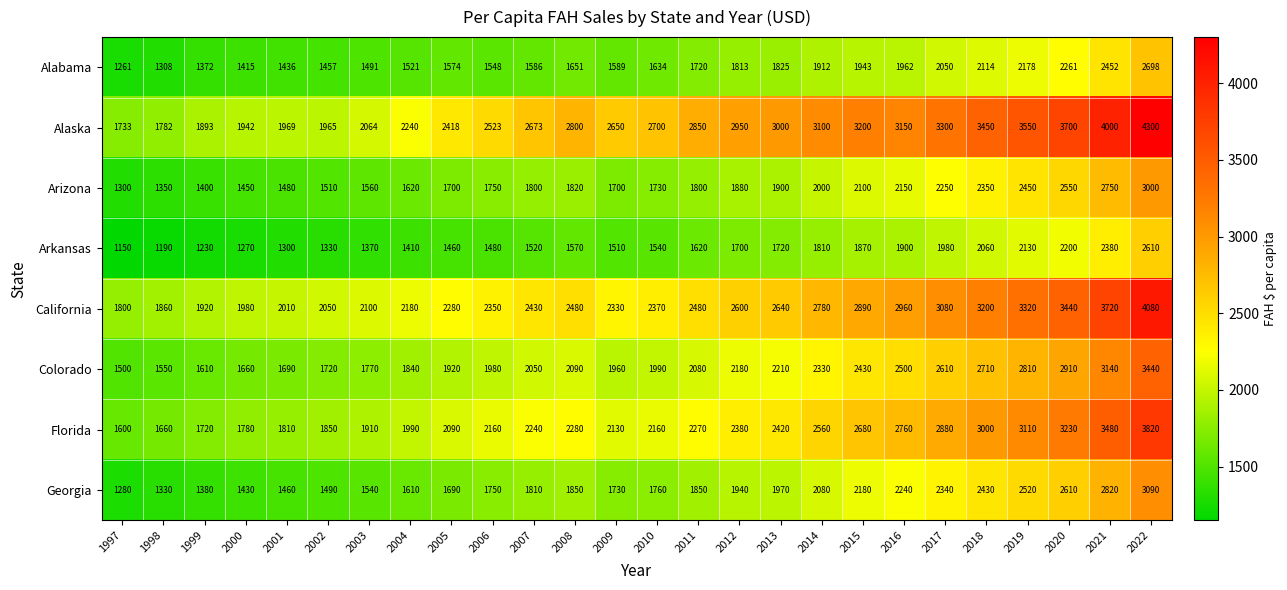

The Arizona series shows 1510 at 2002. True or false?

True